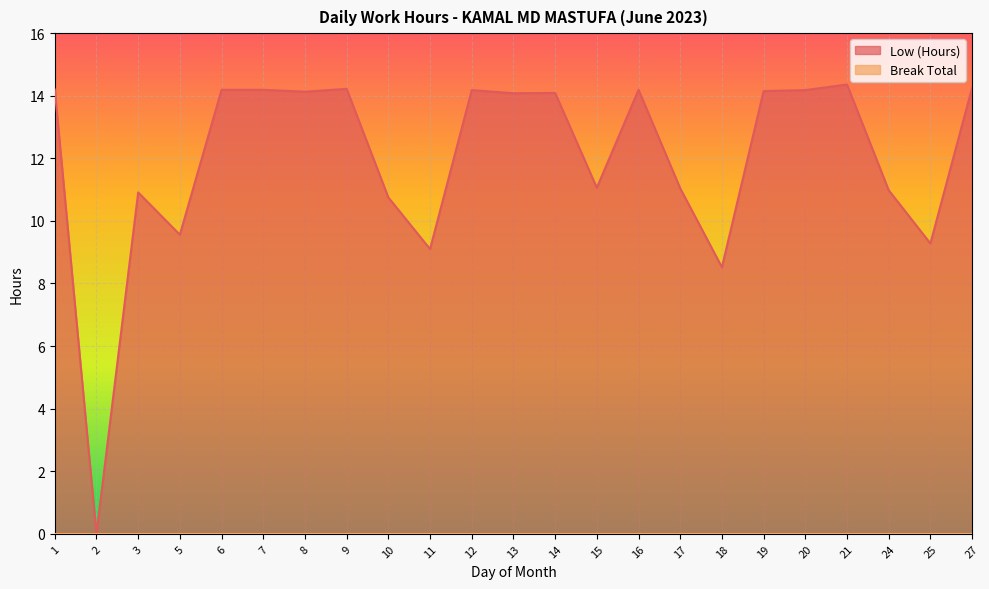

Reading left to right, transcribe all the data shown in this chart.

1=14.2	2=0.0	3=10.9	5=9.6	6=14.2	7=14.2	8=14.1	9=14.2	10=10.8	11=9.1	12=14.2	13=14.1	14=14.1	15=11.1	16=14.2	17=11.0	18=8.5	19=14.2	20=14.2	21=14.4	24=11.0	25=9.3	27=14.3